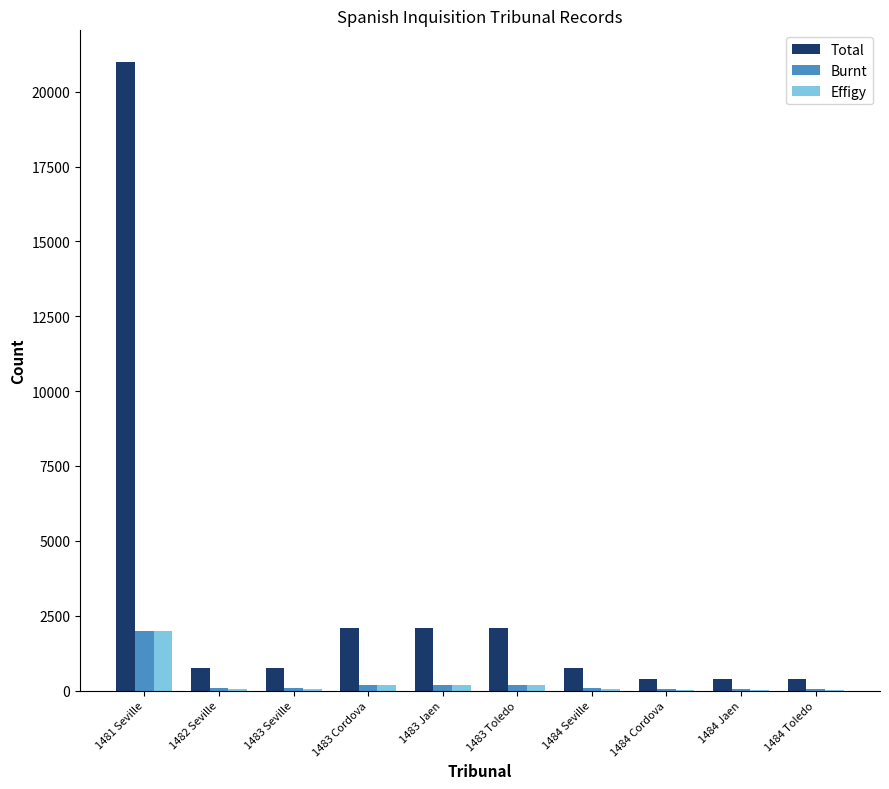

Which series changed the most between 1482 Seville and 1483 Cordova?

Total